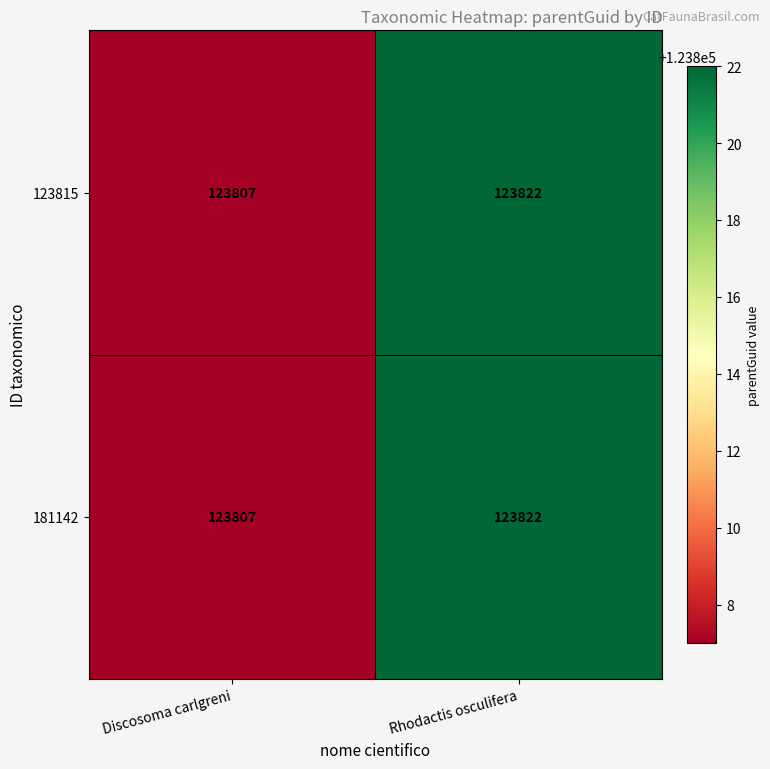

The 181142 series shows 62563 at Discosoma carlgreni. True or false?

False